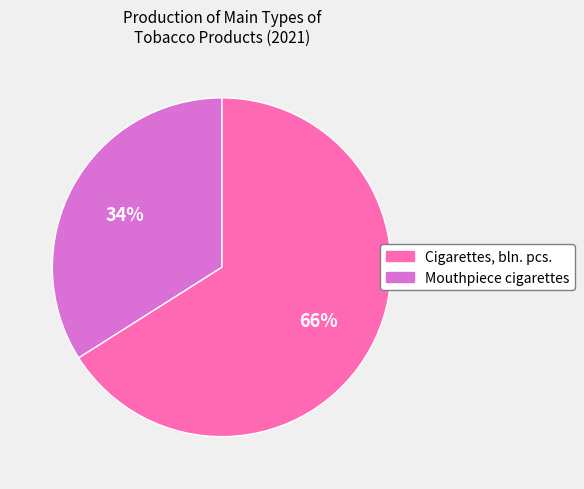

Is it true that Mouthpiece cigarettes is 34% of the pie?

True